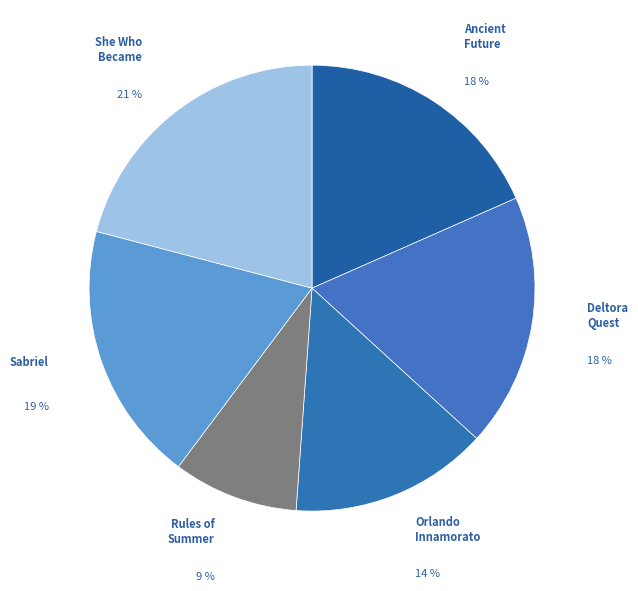

To the nearest percent, what is the average slice percentage?

17%